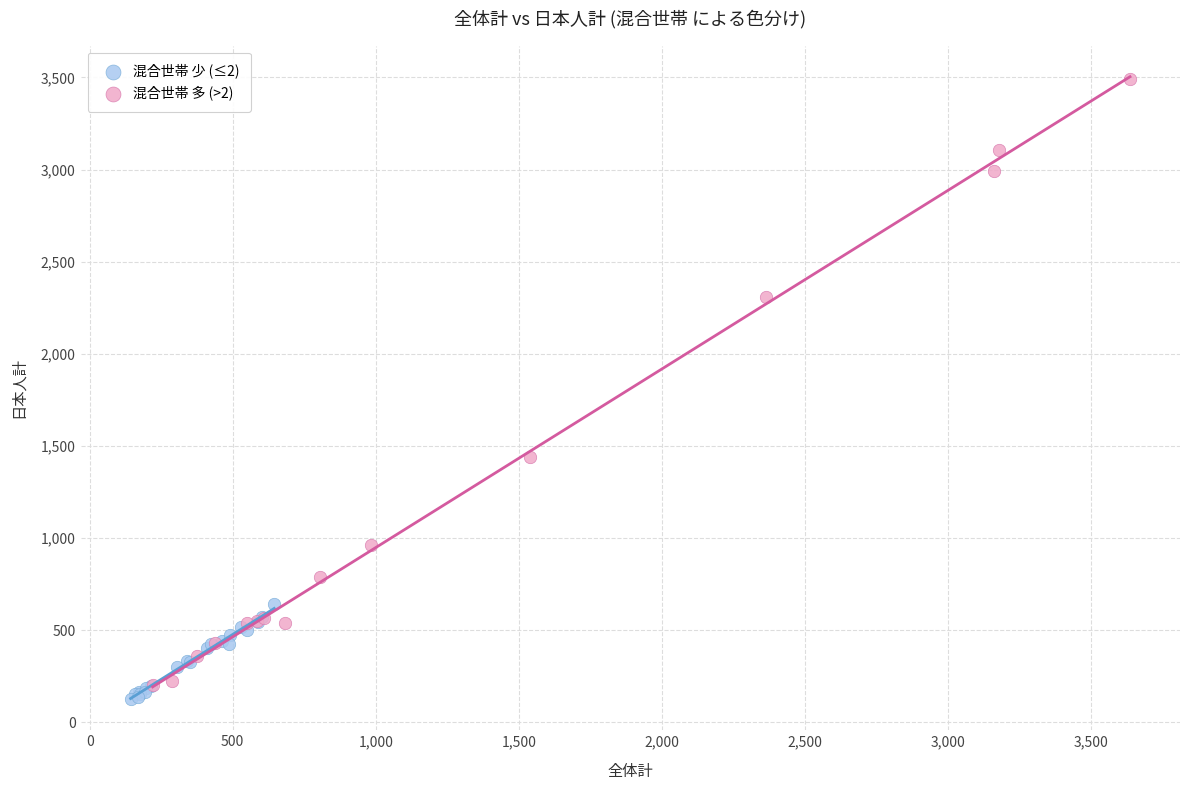

Which series has the largest Y range (max minus min)?

混合世帯 多 (>2)